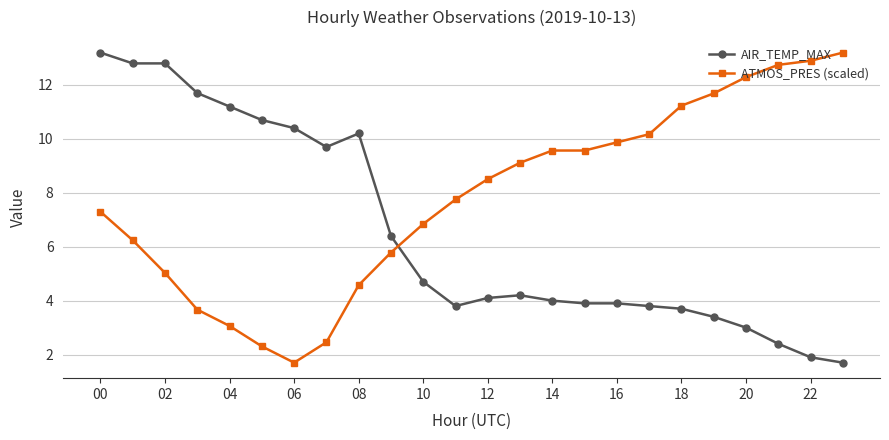

How many times do AIR_TEMP_MAX and ATMOS_PRES (scaled) cross each other?

1